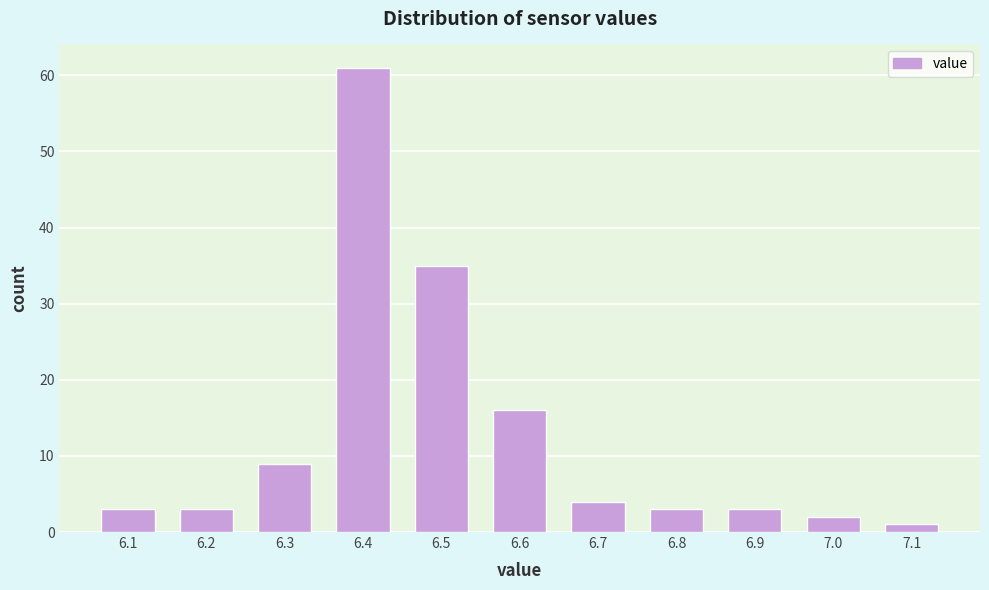

Reading left to right, list every bar in this chart as the range it spans on the x-axis followed by its height. The values are not printed on the chart, so give them approximately, as read against the axis.

6.05 to 6.15: 3
6.15 to 6.25: 3
6.25 to 6.35: 9
6.35 to 6.45: 61
6.45 to 6.55: 35
6.55 to 6.65: 16
6.65 to 6.75: 4
6.75 to 6.85: 3
6.85 to 6.95: 3
6.95 to 7.05: 2
7.05 to 7.15: 1